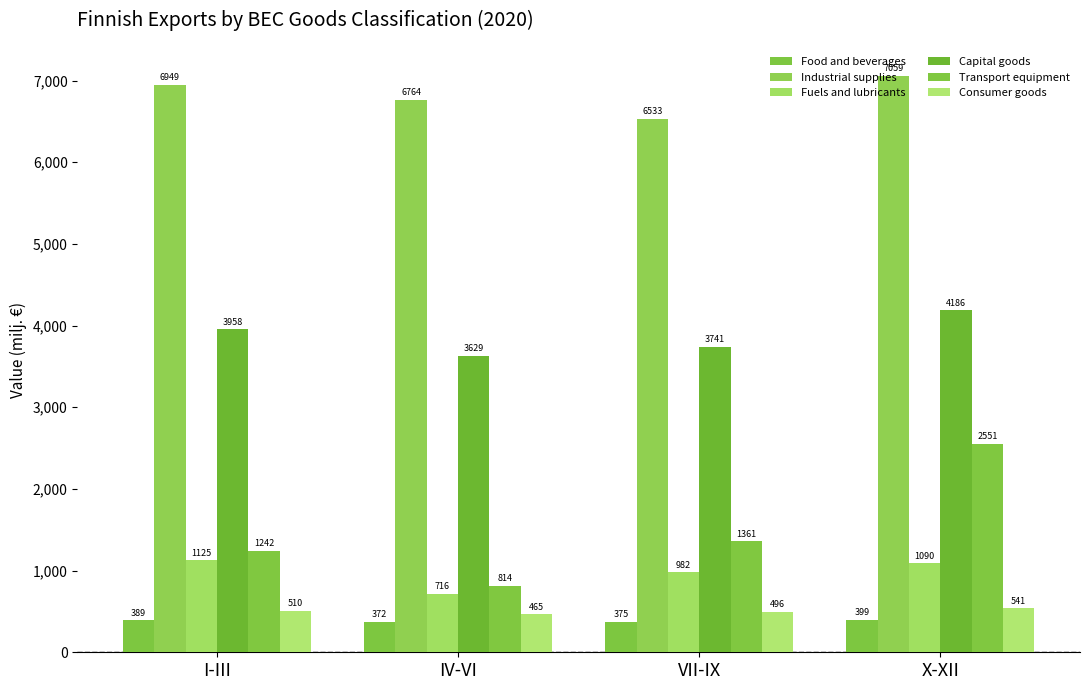

Which category has the lowest value in the Fuels and lubricants series?

IV-VI